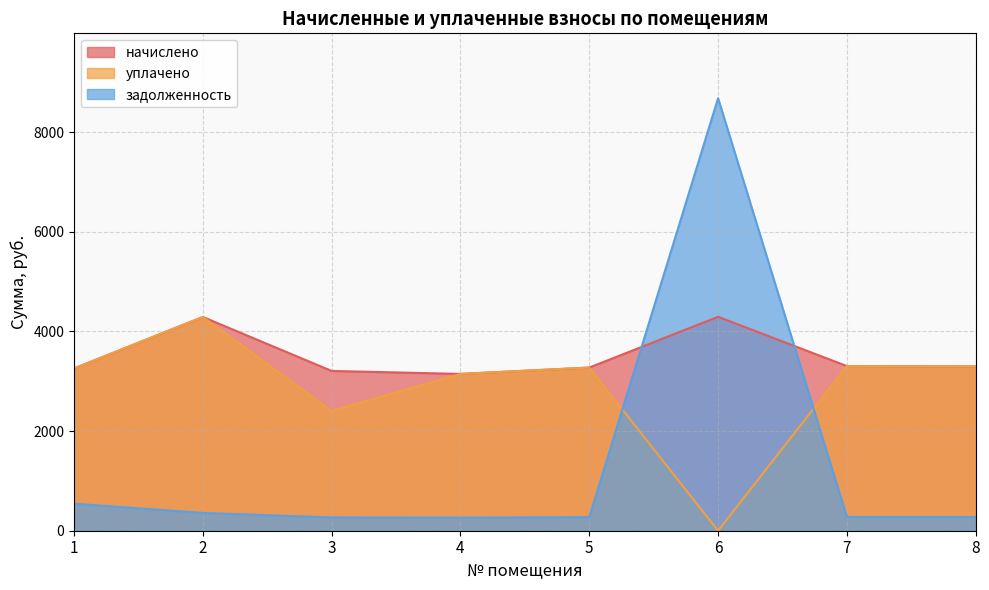

What is the value of the начислено point at the 1st from the left?

3256.0